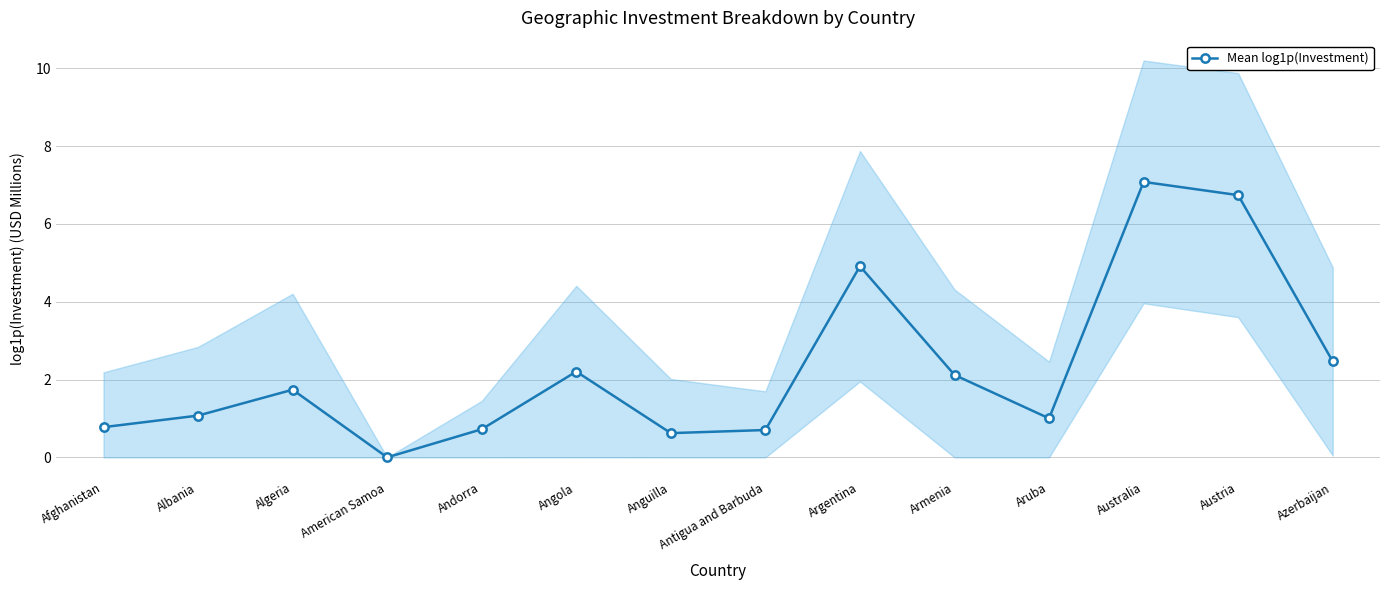

Between Austria and Antigua and Barbuda, which is larger?

Austria